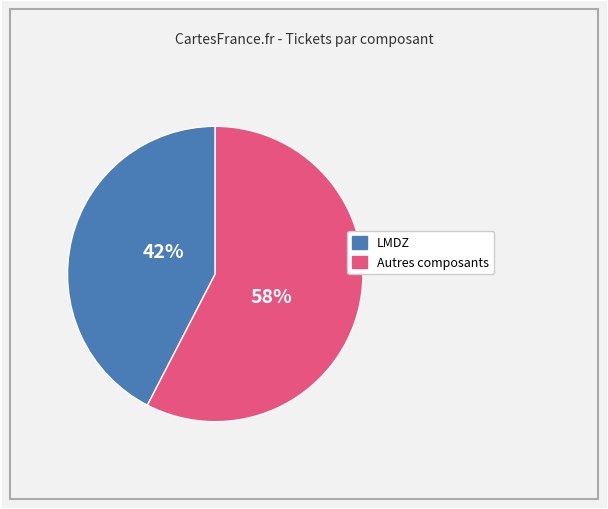

Is there a majority slice in this chart?

Yes